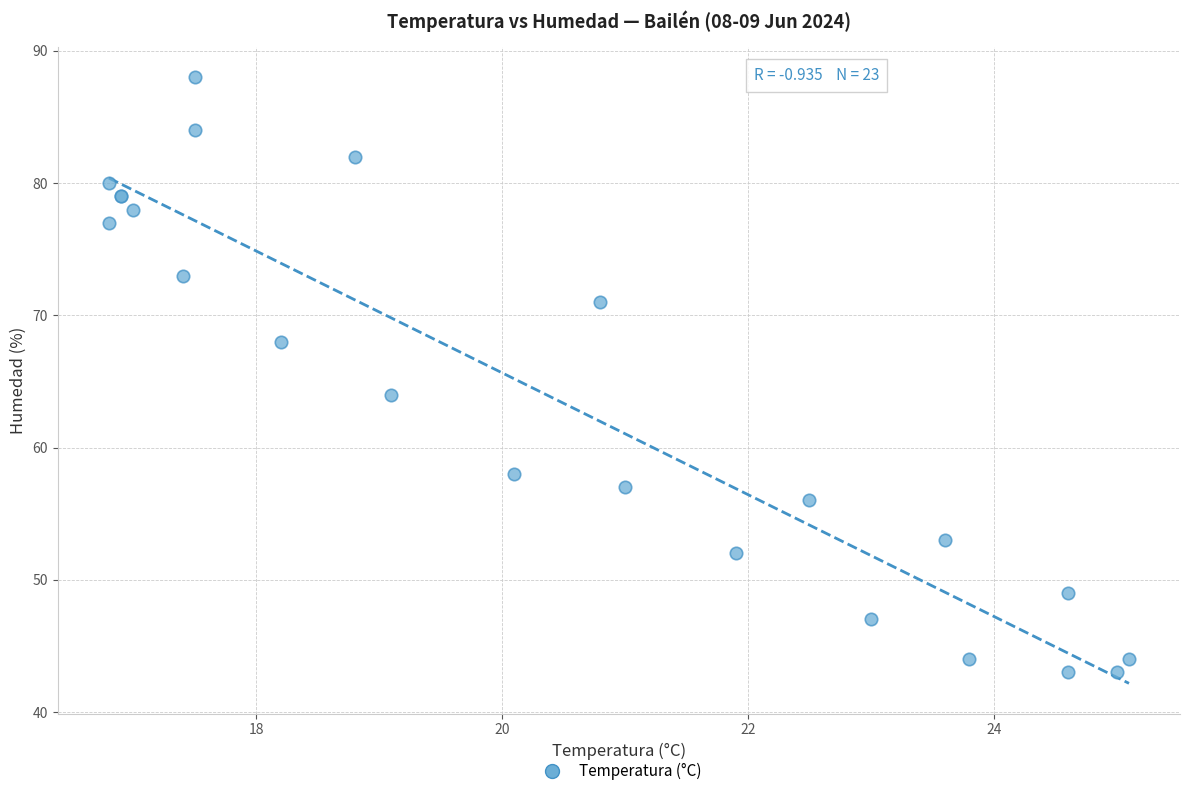

What Y value in the scatter plot is closest to 65?

64